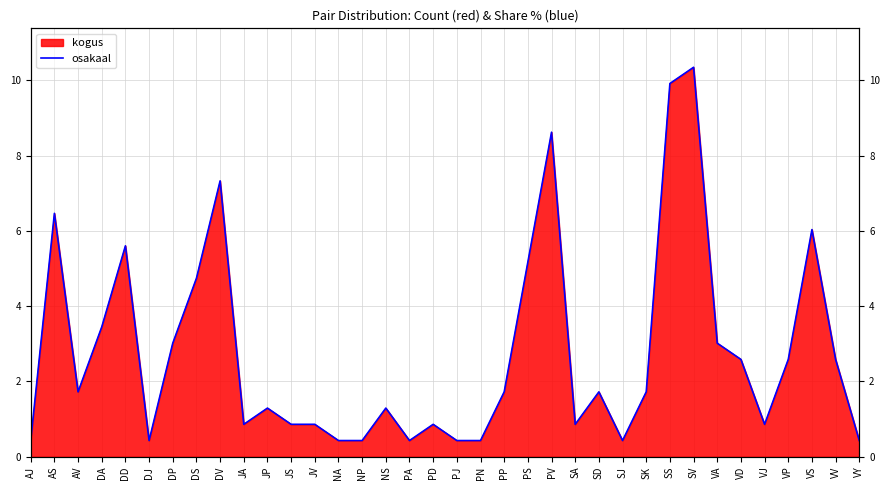

Where is the first local minimum?

AV